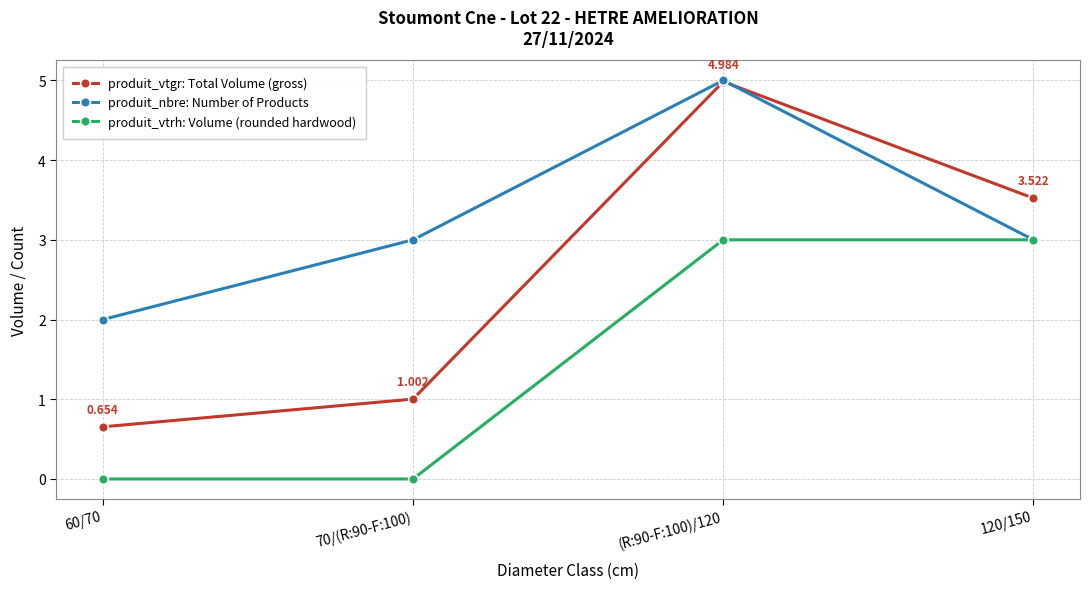

True or false: produit_vtrh: Volume (rounded hardwood) and produit_vtgr: Total Volume (gross) cross at least once.

False